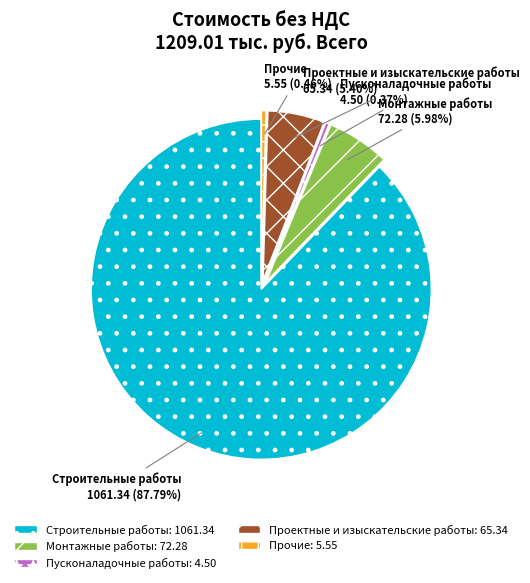

To the nearest percent, what is the combined percentage of Пусконаладочные работы and Строительные работы?

88%